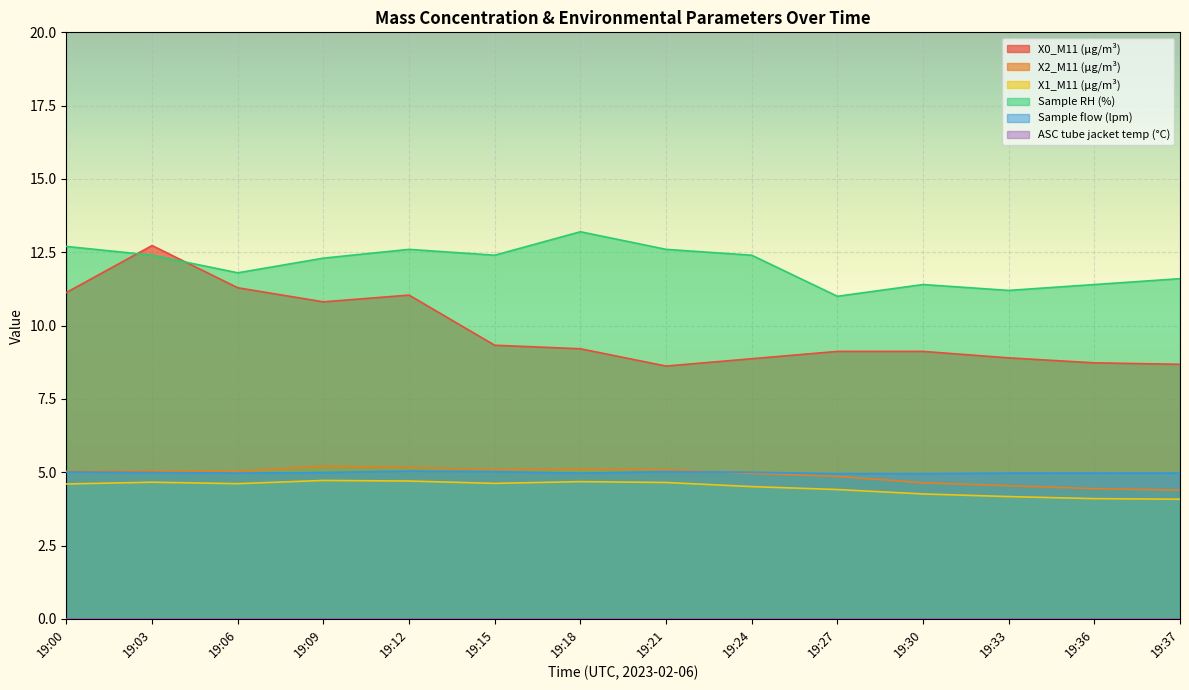

What is the value of the X0_M11 (μg/m³) point at the 12th from the left?

8.9